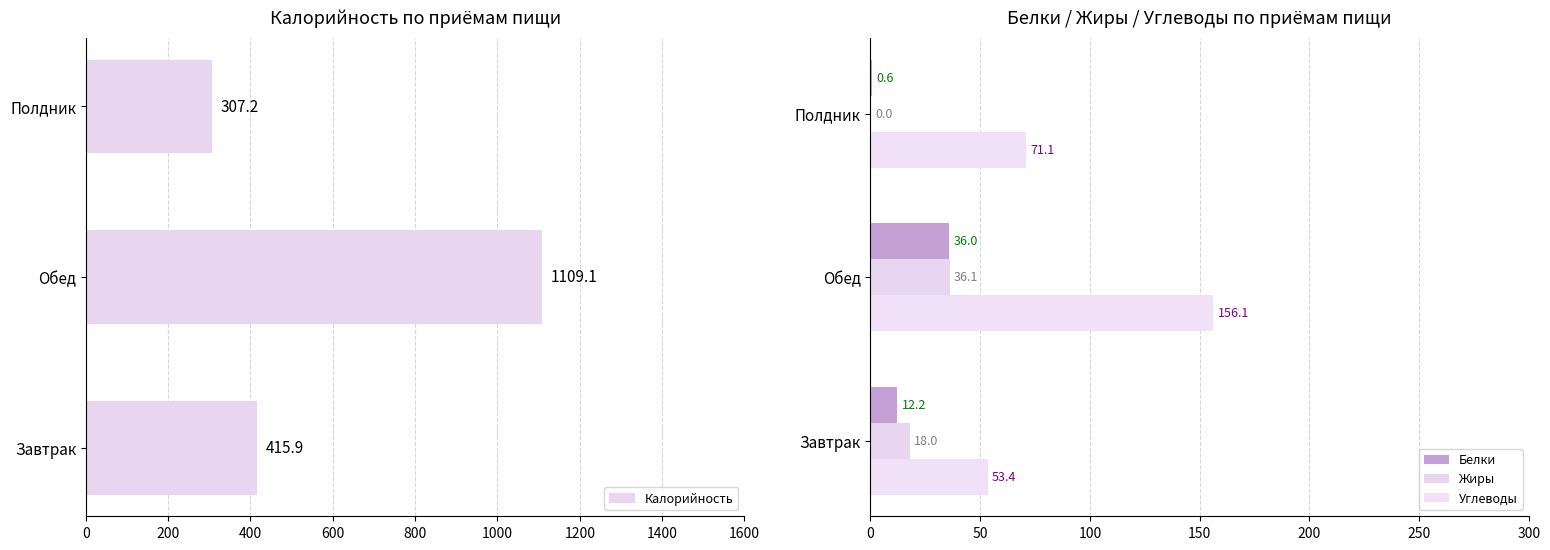

Is it true that Углеводы equals 156.1 at Обед?

True